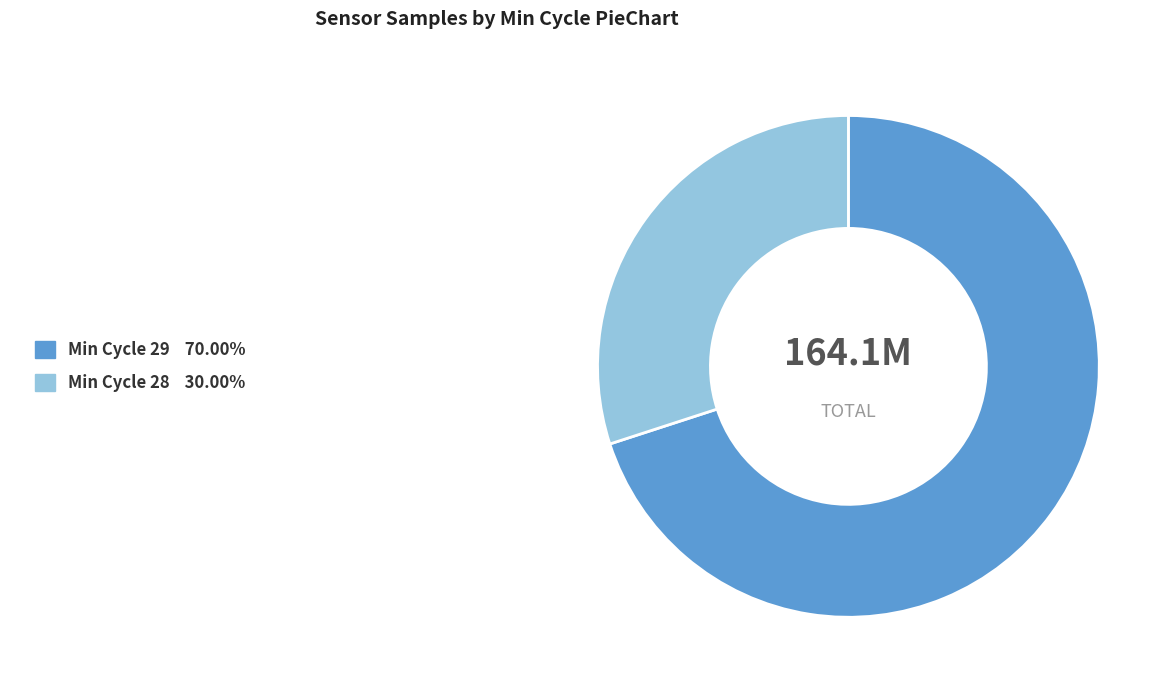

Does any single category account for the majority?

Yes